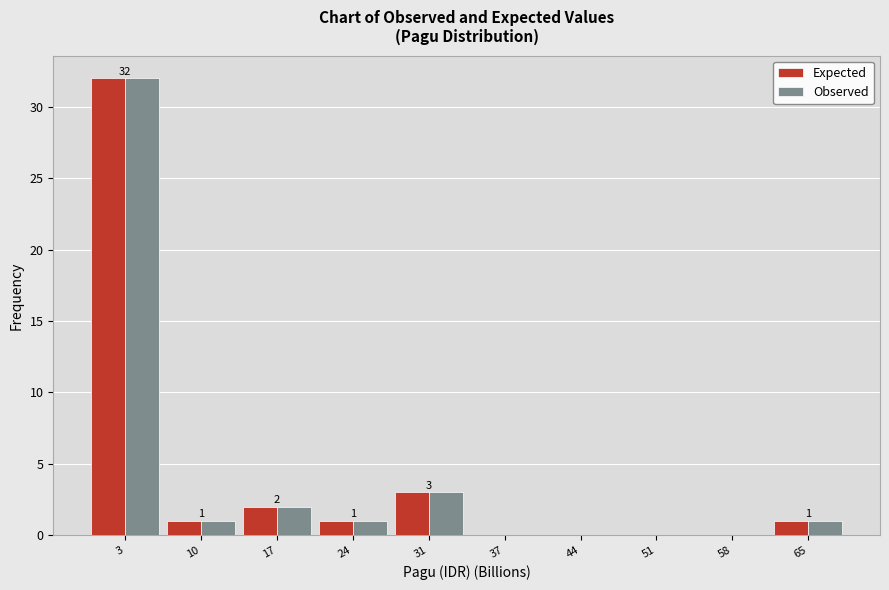

Reading right to left, transcribe all the data shown in this chart.

Expected: 65=1	58=0	51=0	44=0	37=0	31=3	24=1	17=2	10=1	3=32
Observed: 65=1	58=0	51=0	44=0	37=0	31=3	24=1	17=2	10=1	3=32